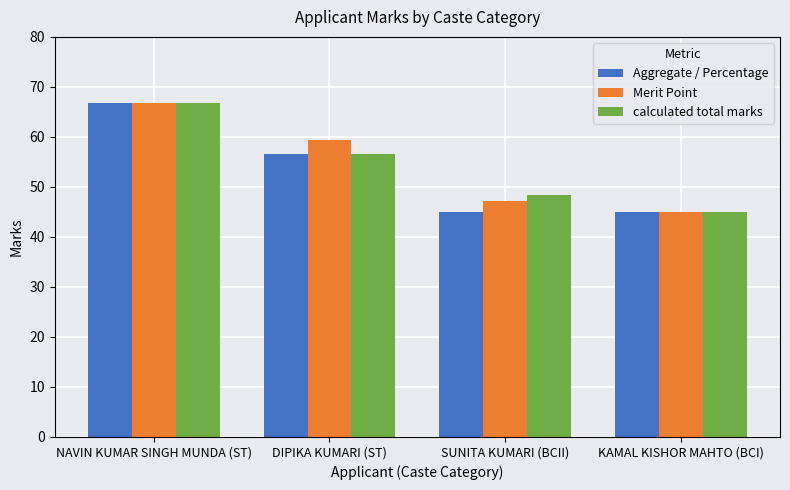

Is the value of Aggregate / Percentage at NAVIN KUMAR SINGH MUNDA (ST) greater than the value of Merit Point at SUNITA KUMARI (BCII)?

Yes